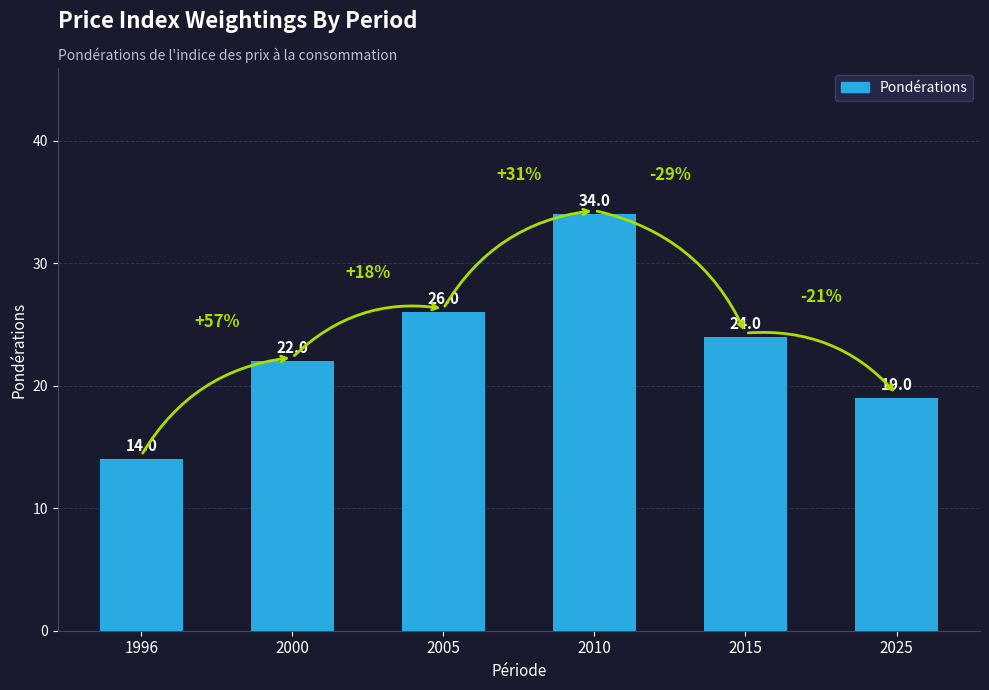

What is the ratio of the value at 2025 to the value at 2015?

0.8